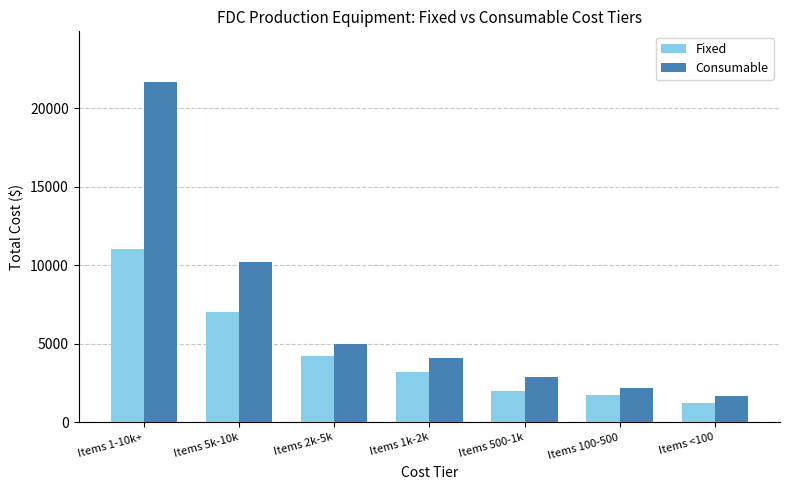

Count the number of categories in the chart.

7